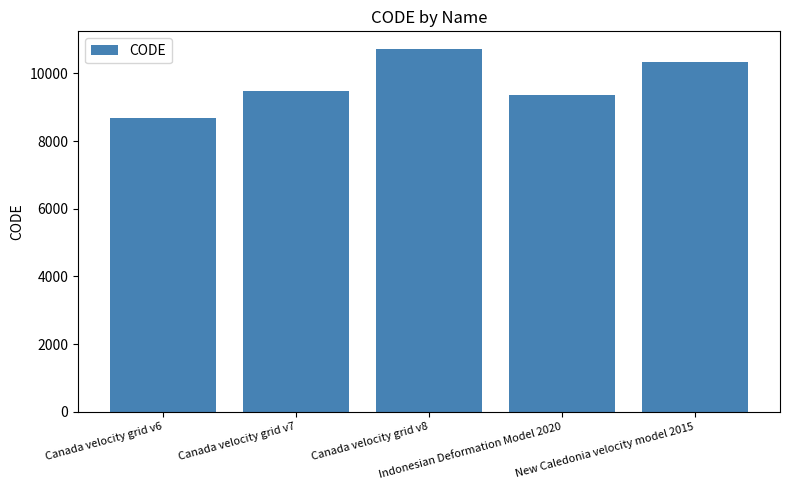

Reading left to right, extract all data points from this chart.

8676	9483	10707	9375	10323